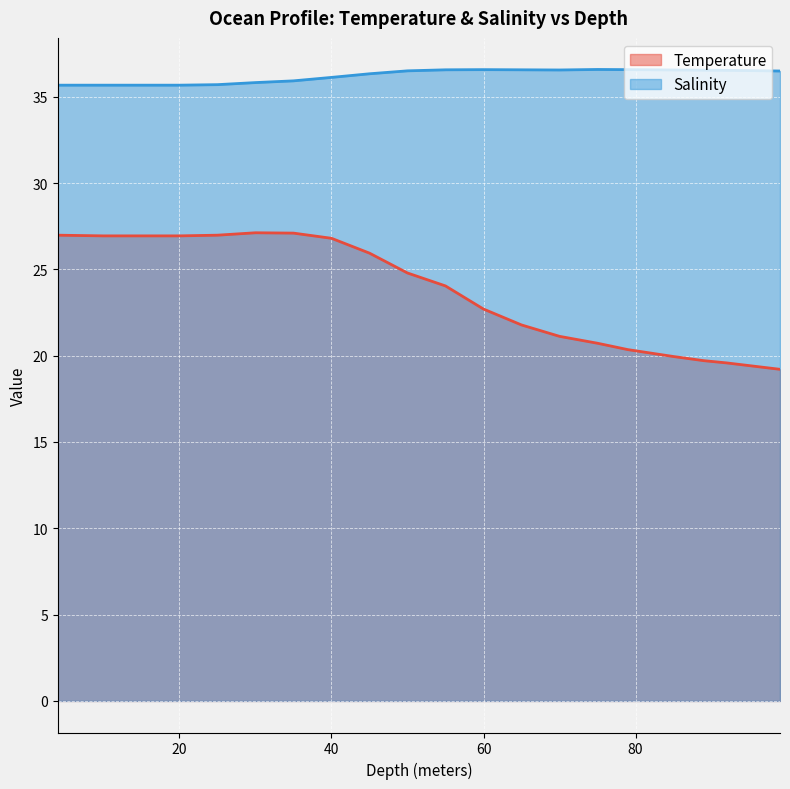

True or false: Temperature and Salinity intersect in this chart.

False